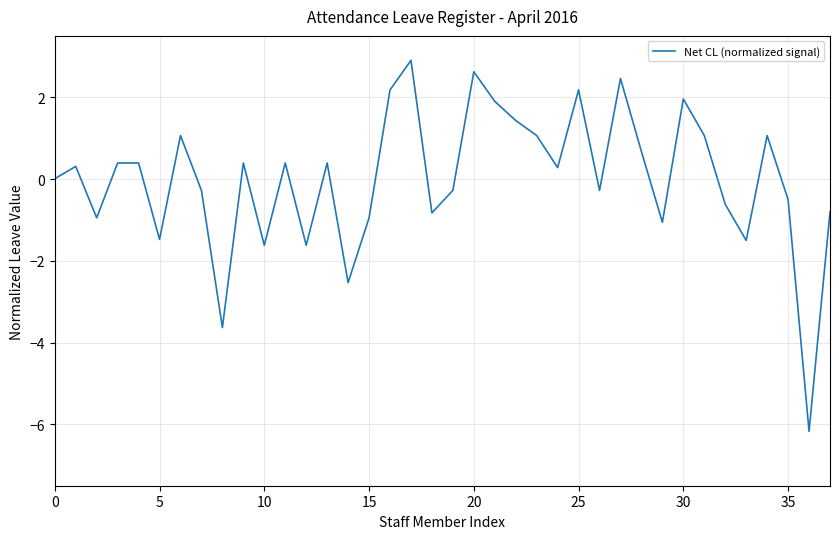

What is the difference between the maximum and minimum values?

9.1